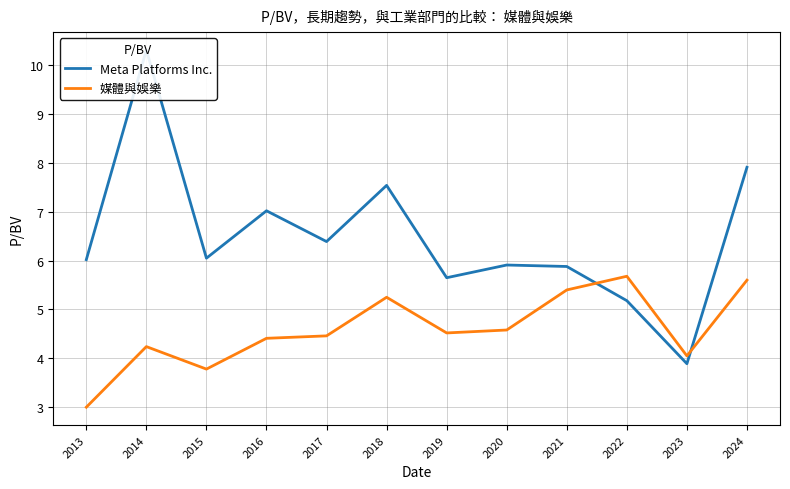

Reading left to right, list all the values displayed in this chart.

Meta Platforms Inc.: 6.0	10.3	6.0	7.0	6.4	7.5	5.7	5.9	5.9	5.2	3.9	7.9
媒體與娛樂: 3.0	4.2	3.8	4.4	4.5	5.2	4.5	4.6	5.4	5.7	4.0	5.6